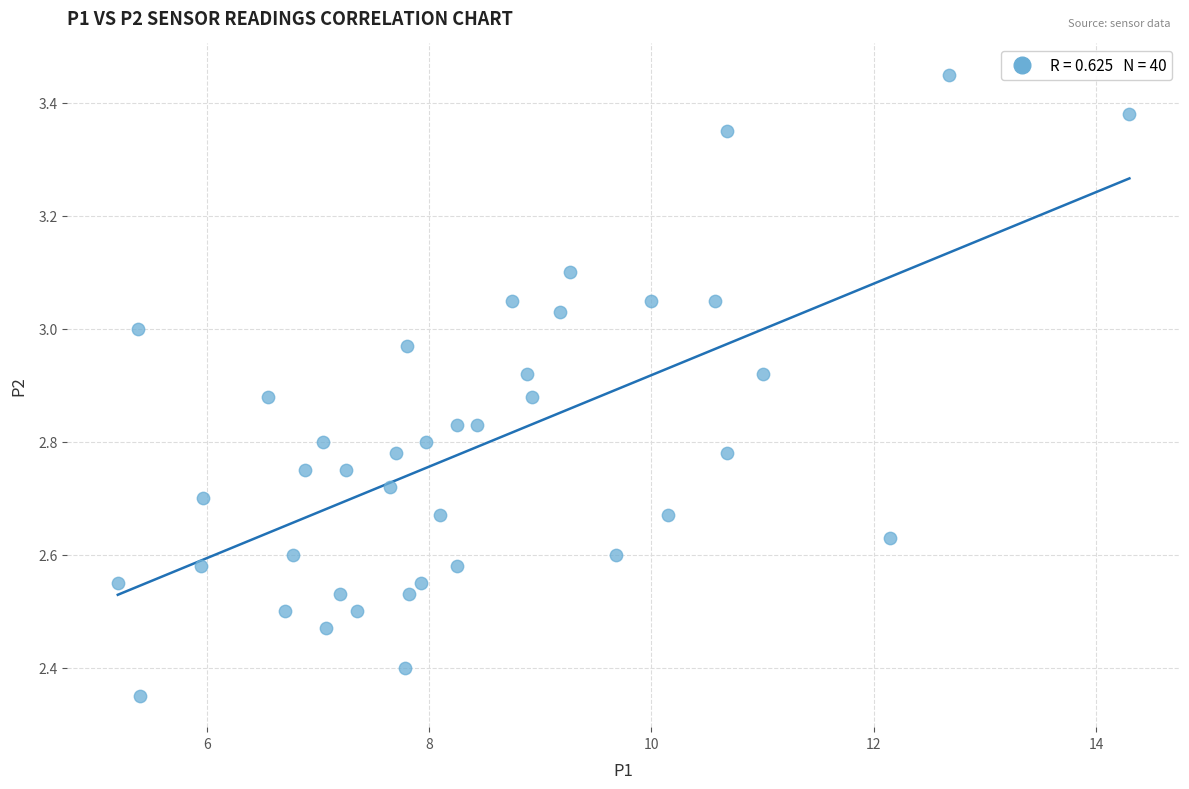

What is the range of X values (max minus min)?

9.1